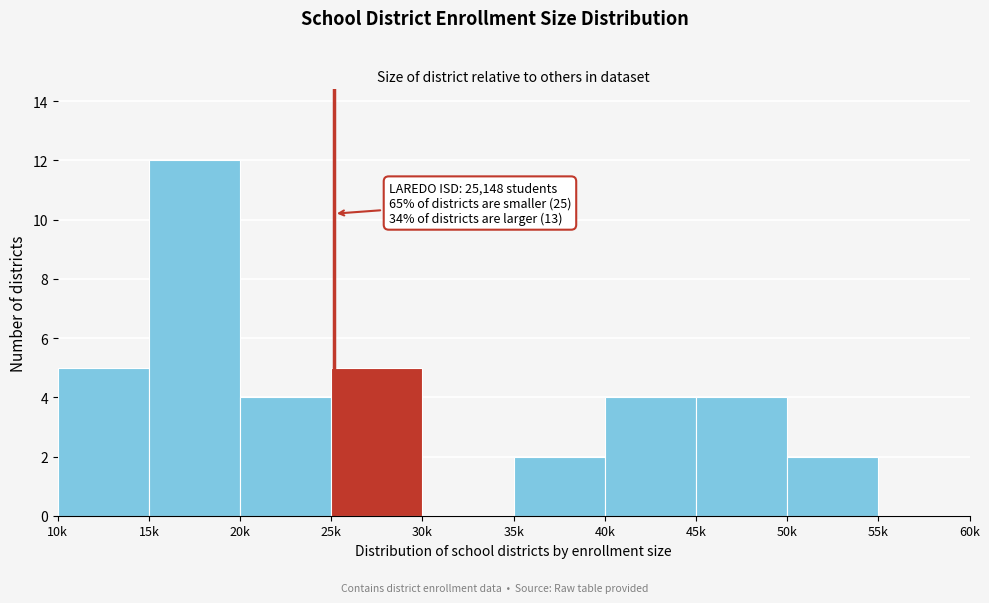

Reading left to right, what are all the values shown in this chart?

10k=5	15k=12	20k=4	25k=5	30k=0	35k=2	40k=4	45k=4	50k=2	55k=0